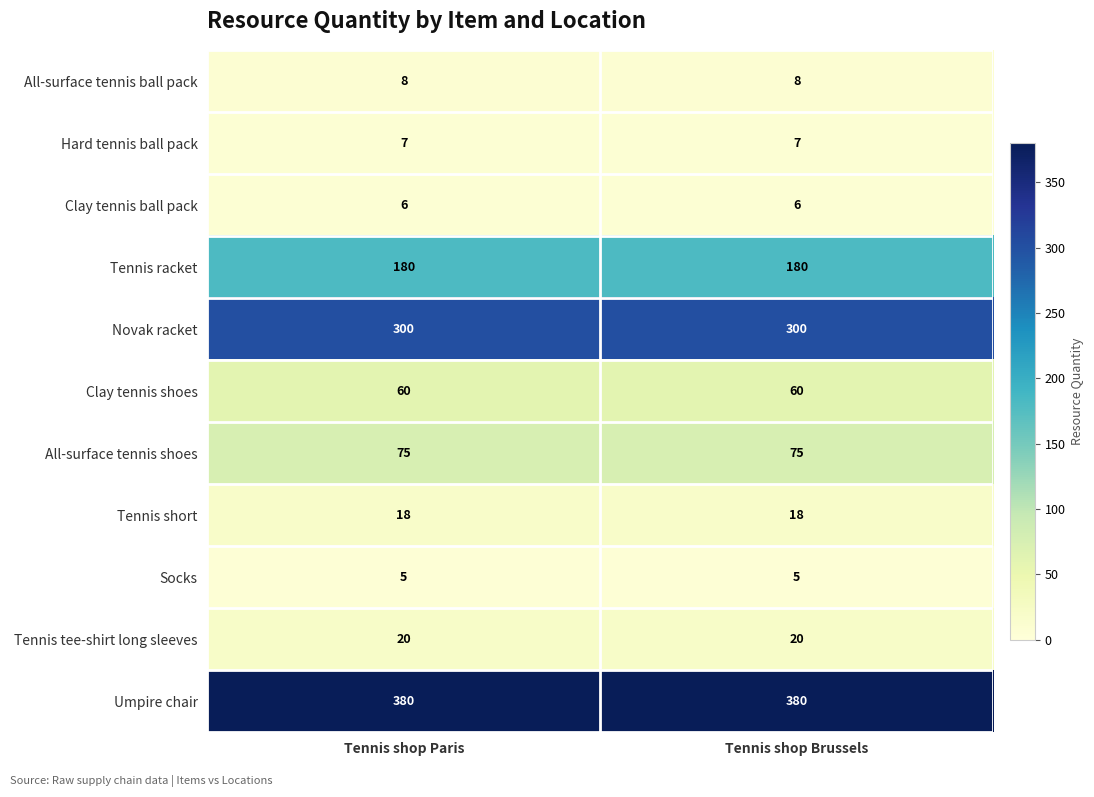

The Hard tennis ball pack series shows 4 at Tennis shop Brussels. True or false?

False